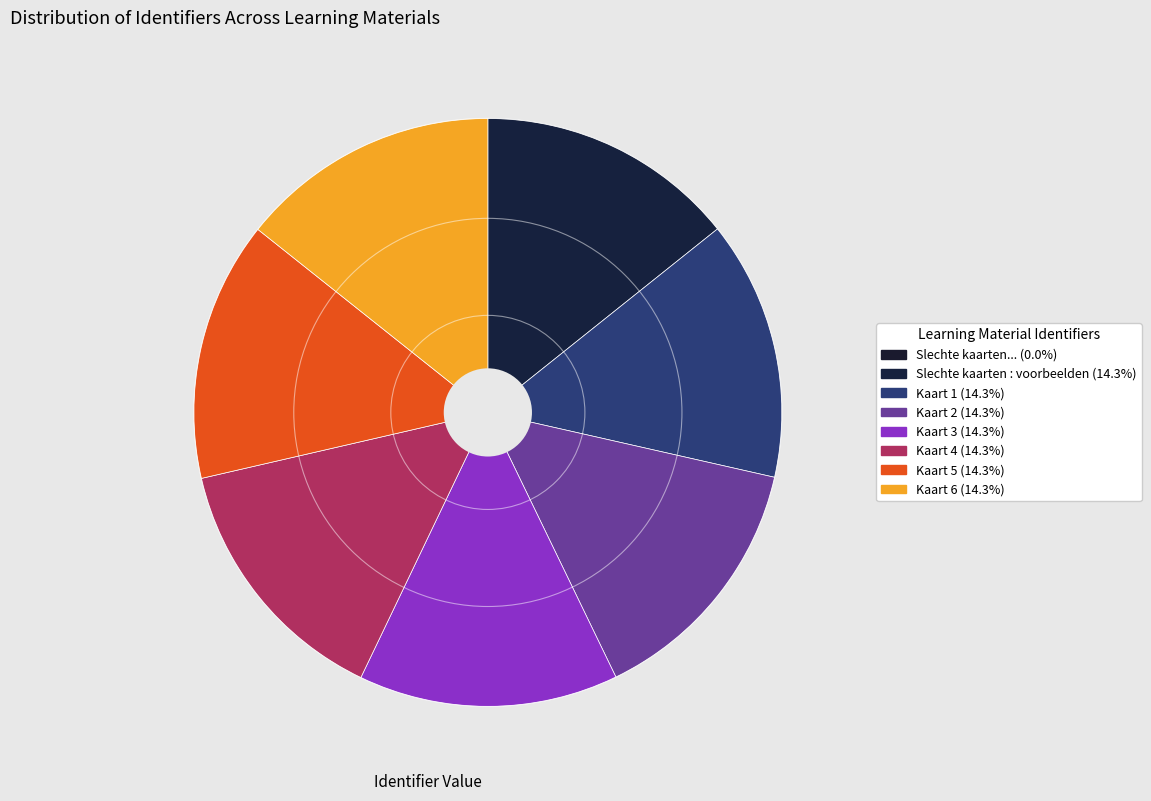

How many segments does this pie chart have?

8